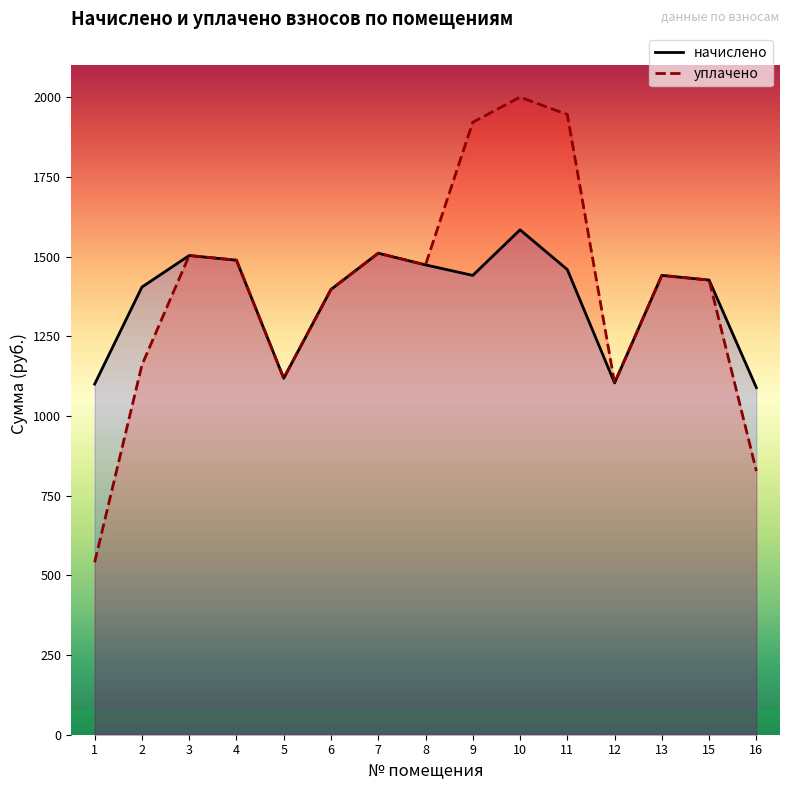

Does the chart have visible grid lines?

No